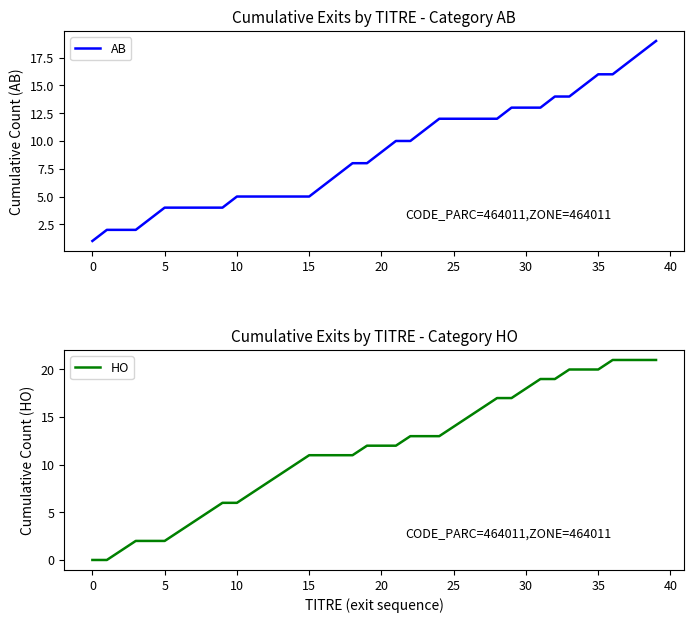

What is the label of the 19th point from the right?

21